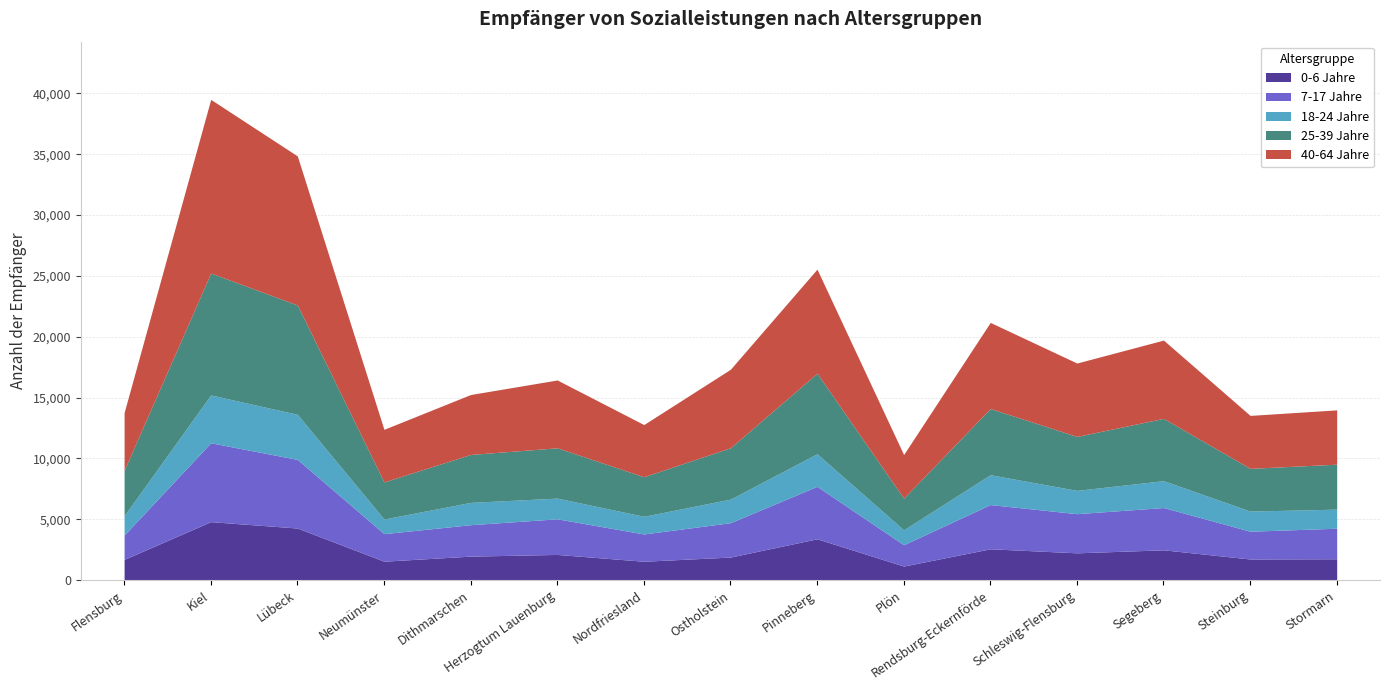

What is the sum of all 0-6 Jahre values?

35298